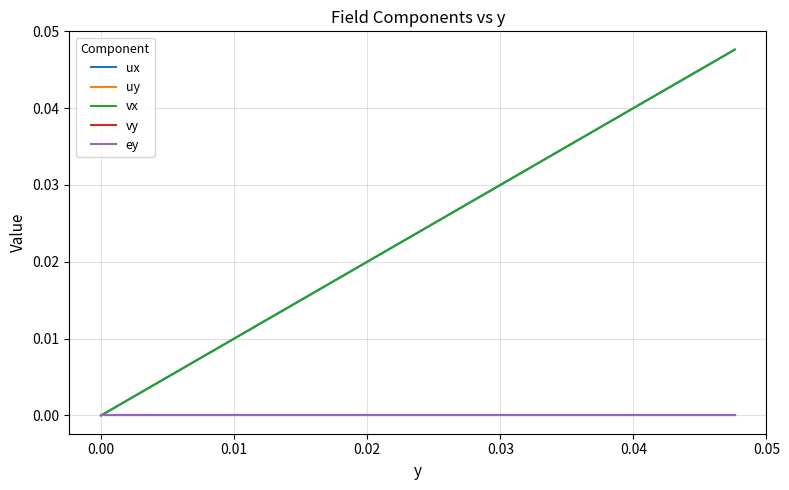

Does the chart have visible grid lines?

Yes